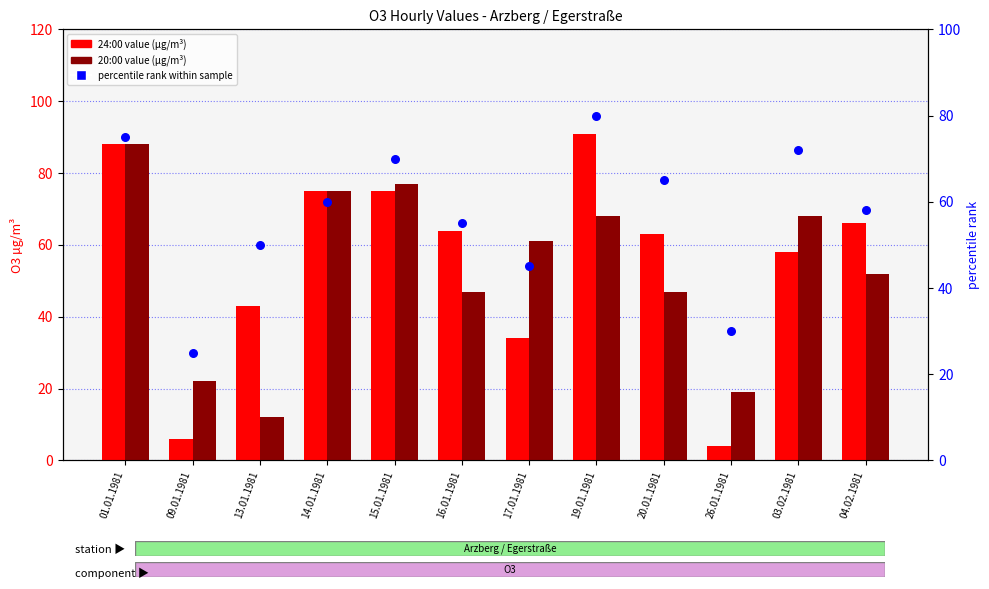

Is the value of percentile rank at 04.02.1981 greater than the value of 20:00 value at 01.01.1981?

No